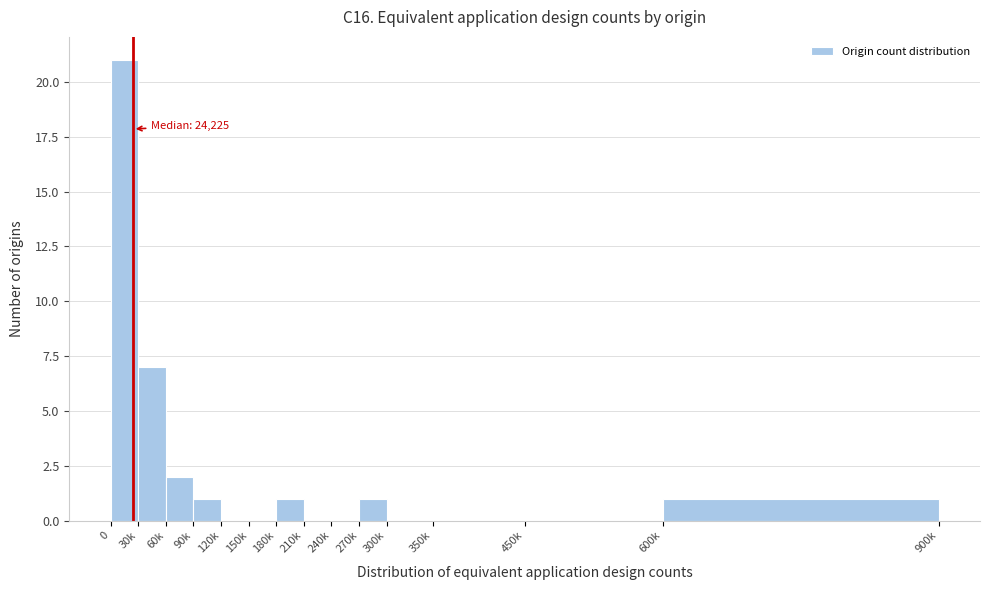

Reading left to right, what are all the values shown in this chart?

0=21	30k=7	60k=2	90k=1	120k=0	150k=0	180k=1	210k=0	240k=0	270k=1	300k=0	350k=0	450k=0	600k=1	900k=0